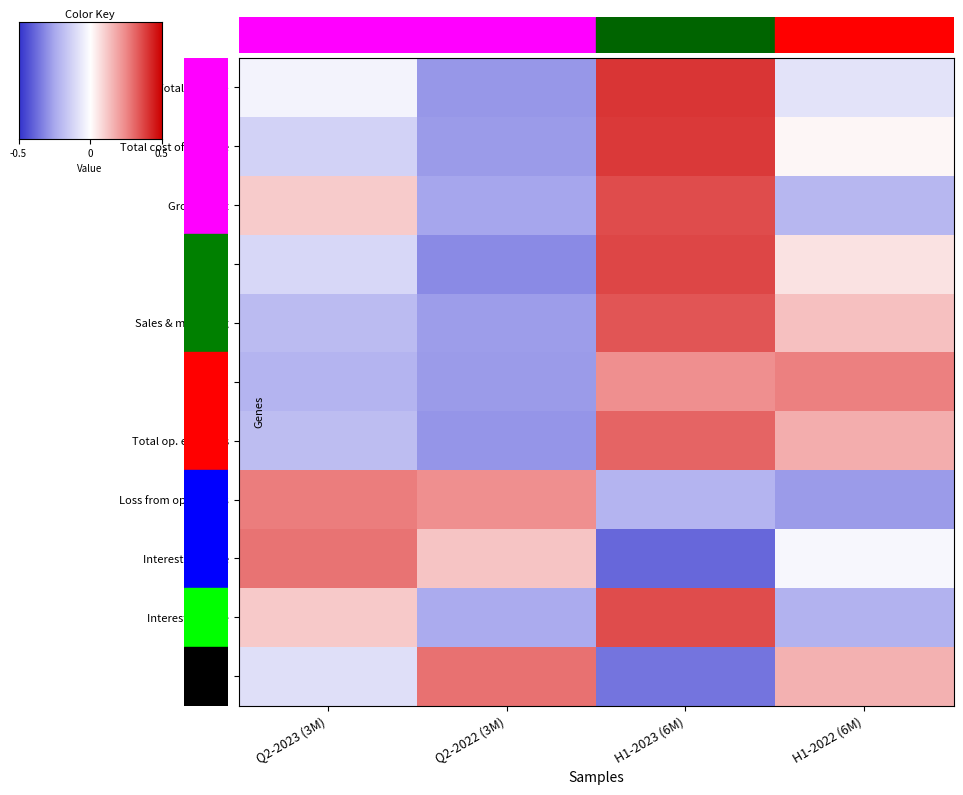

The value of Total revenue at Q2-2022 (3M) is -1.7. True or false?

False